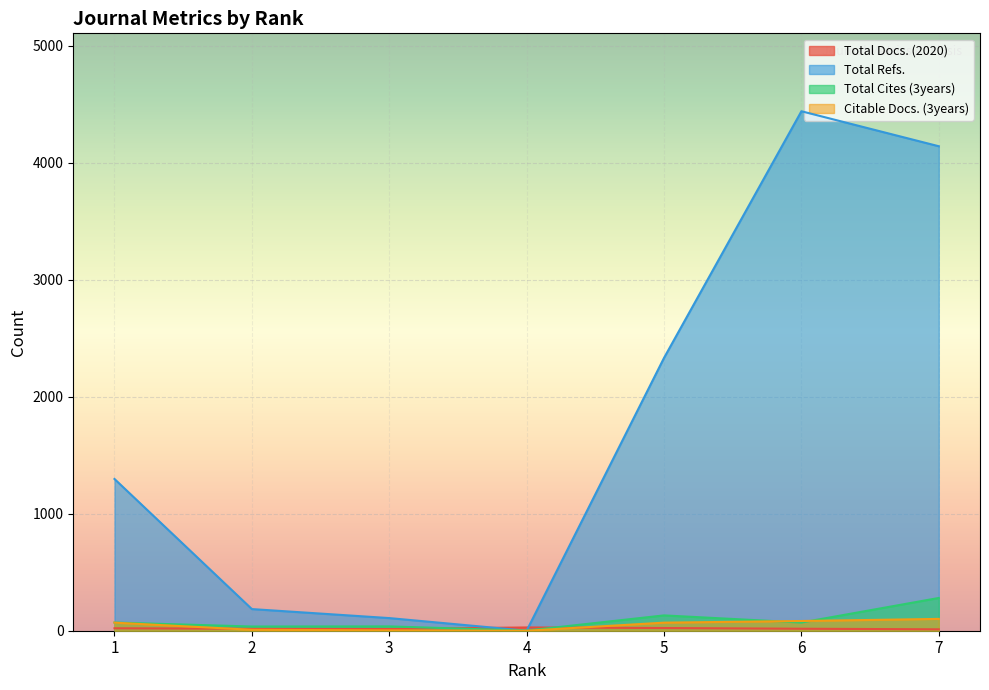

What is the total value across all series at 5?

2555